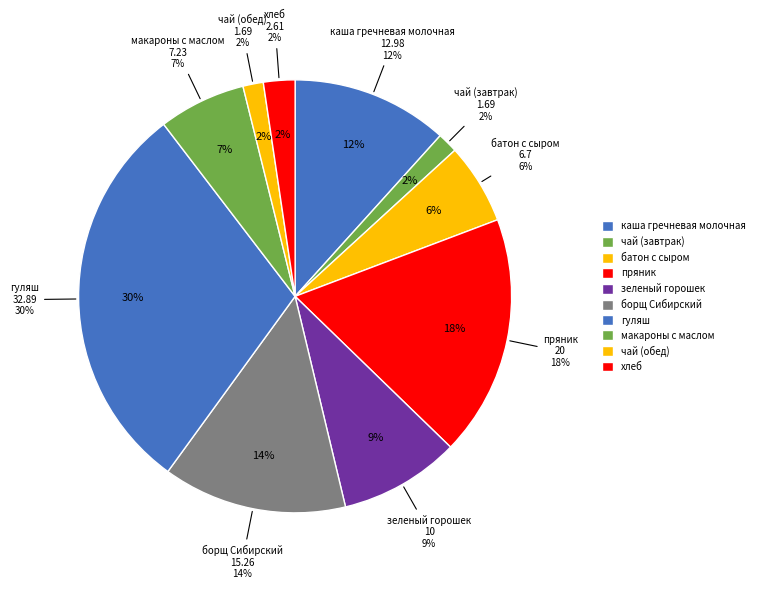

What is the largest slice in the pie chart?

гуляш